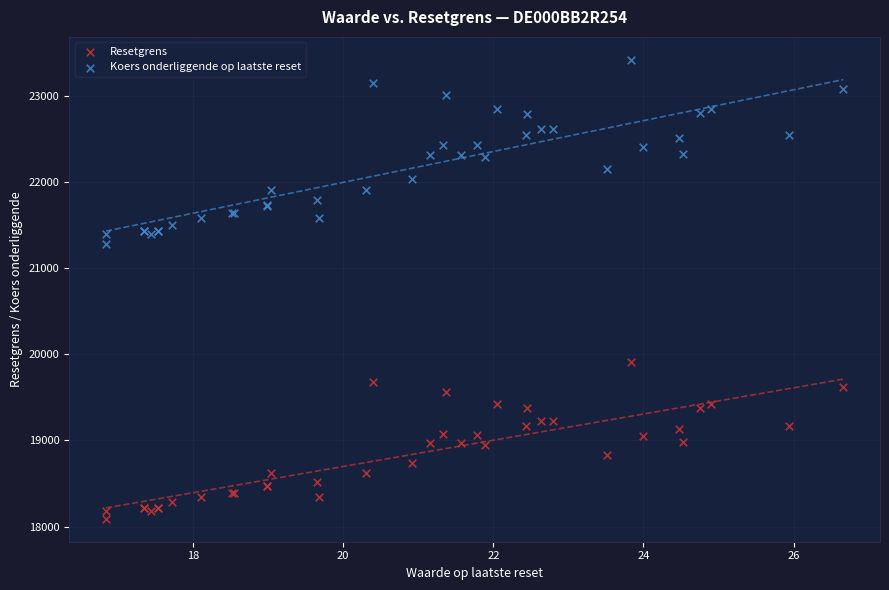

Which series reaches the minimum Y coordinate?

Resetgrens